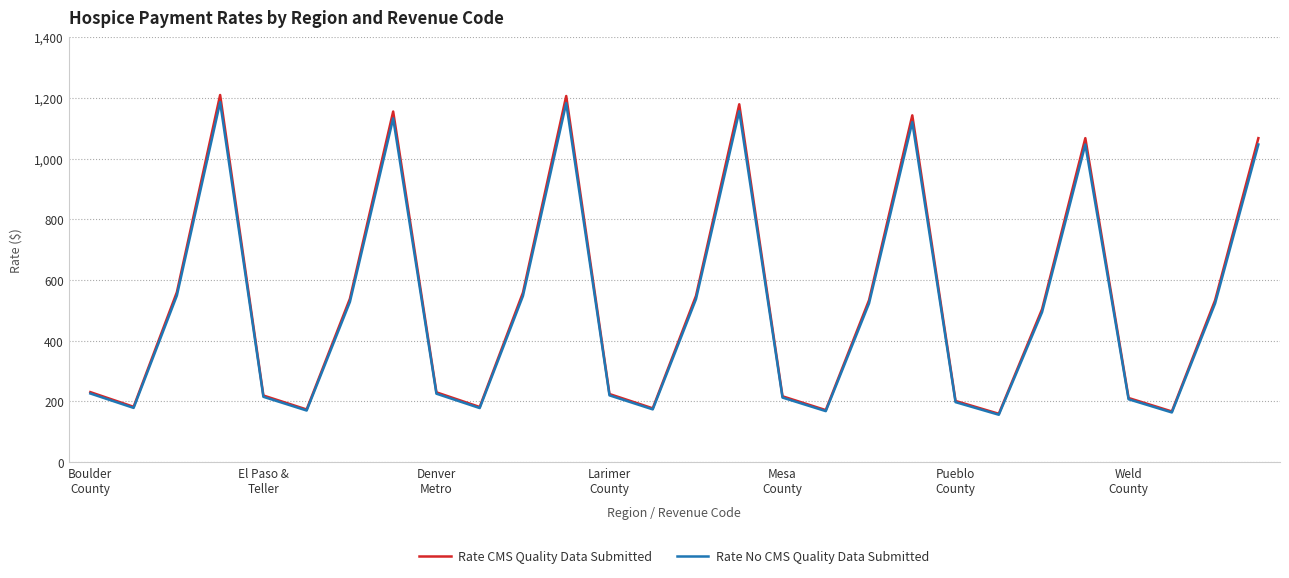

Which series has the widest spread of values?

Rate CMS Quality Data Submitted